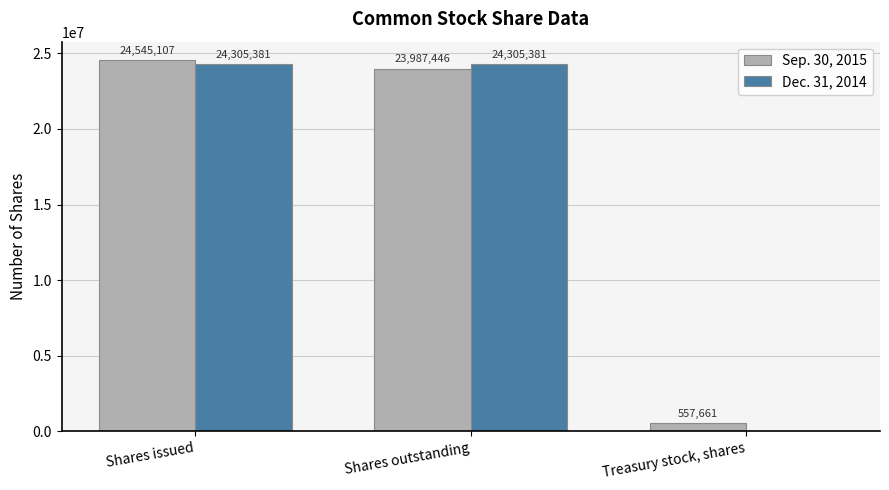

What value does the Sep. 30, 2015 series have at Shares issued, to the nearest 100?

24545100